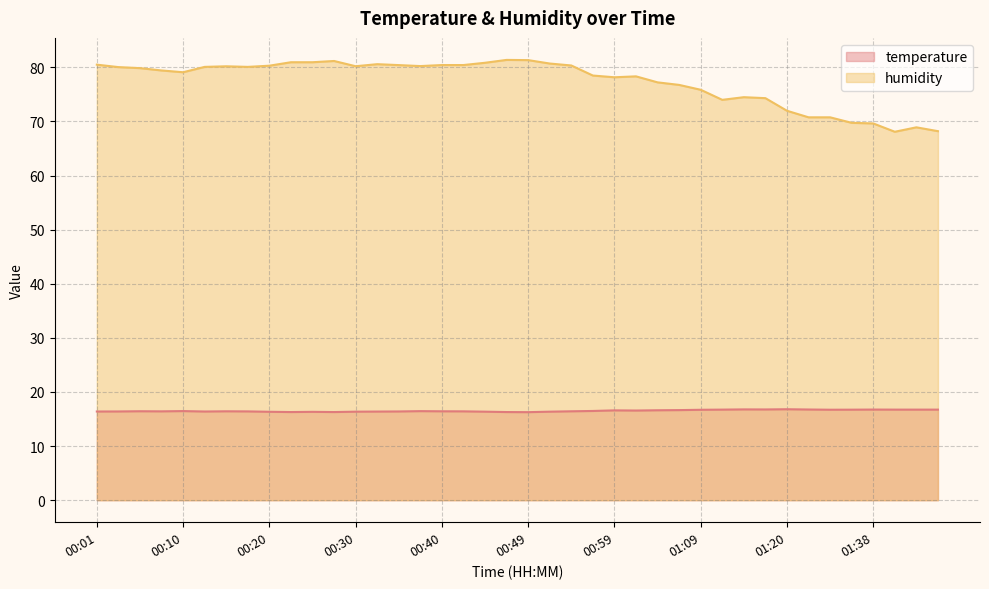

What is the difference between the temperature values at 00:23 and 01:07?

0.4